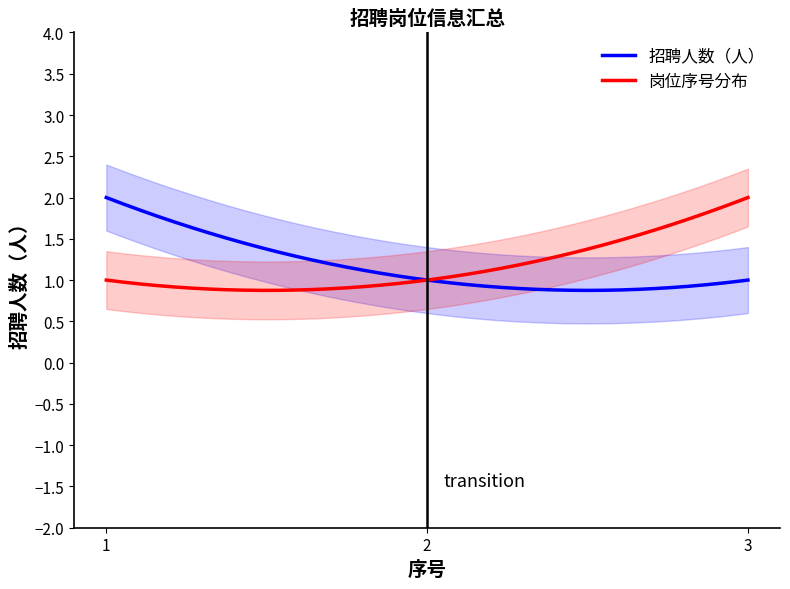

The chart shows a value of 2 at 1. True or false?

True